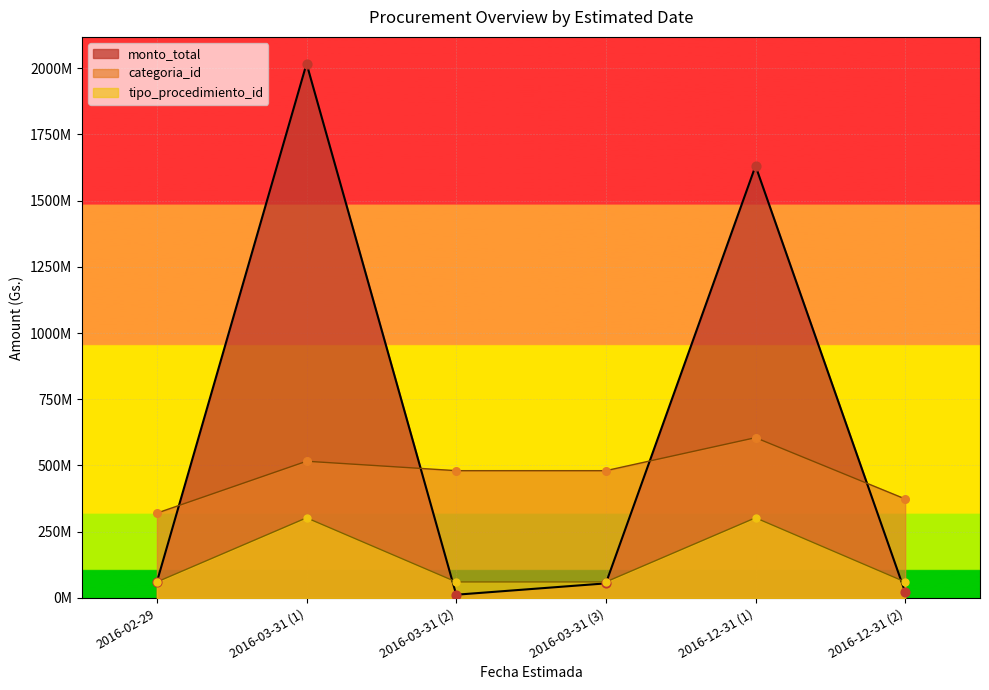

Is the value of tipo_procedimiento_id at 2016-03-31 (2) greater than the value of categoria_id at 2016-03-31 (1)?

No